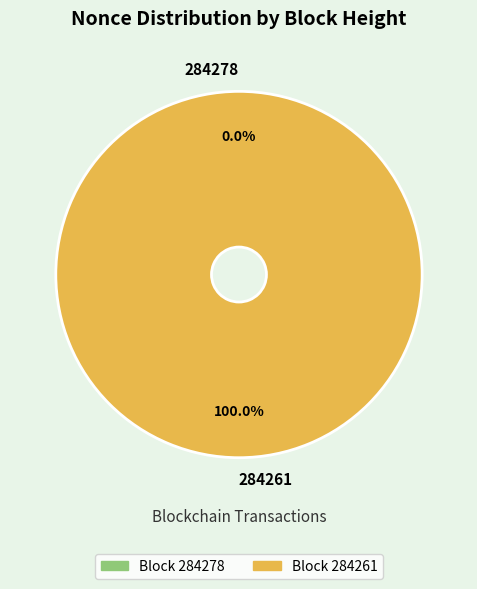

Rank the categories by value from highest to lowest.

284261, 284278